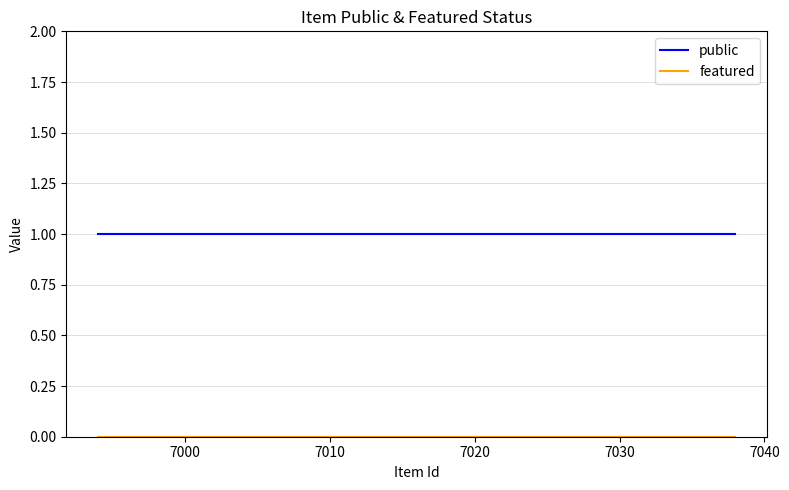

Which series has the largest total across all categories?

public